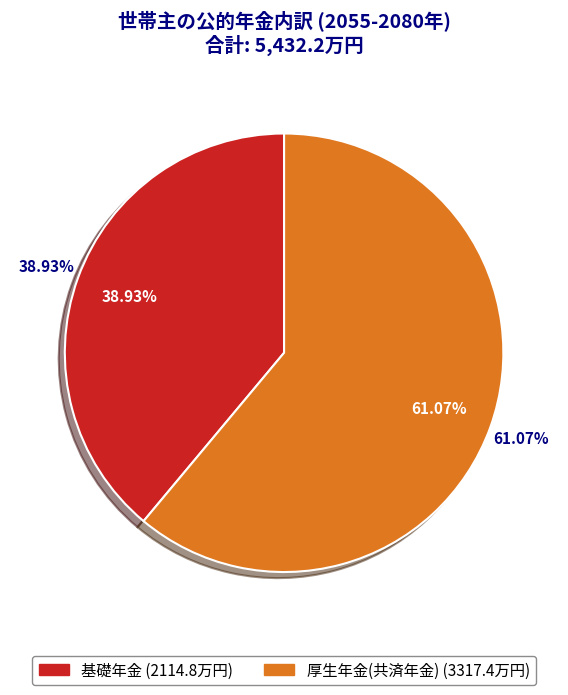

What is the largest slice in the pie chart?

厚生年金(共済年金)